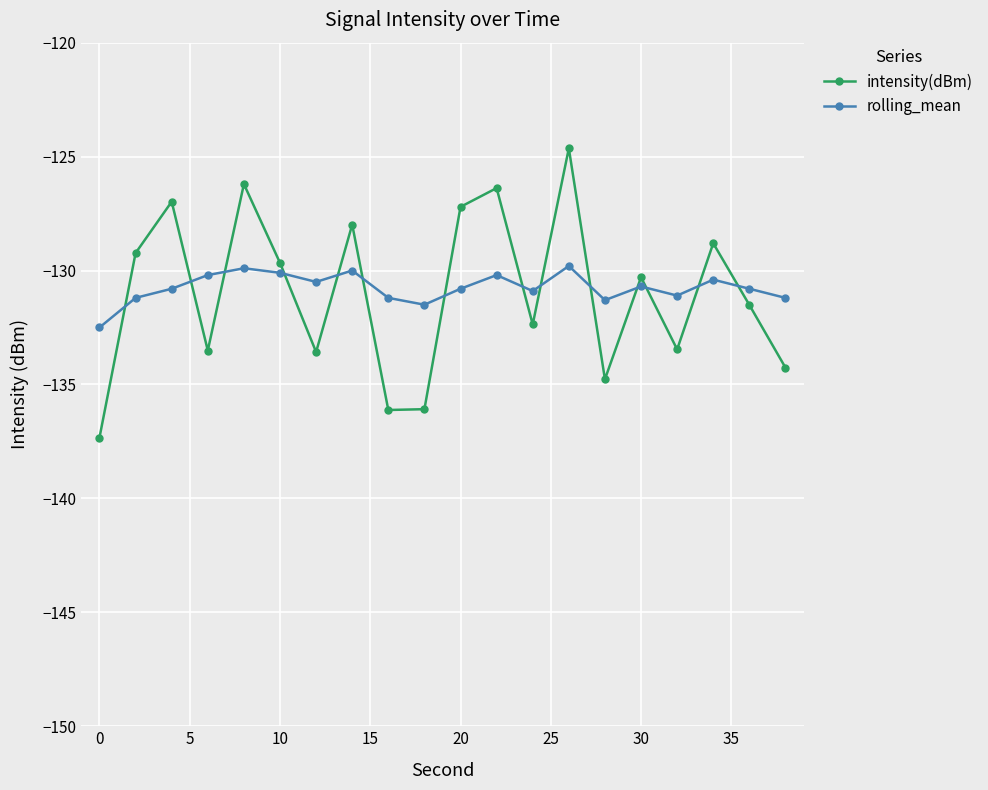

What is the greatest value displayed?

-124.6